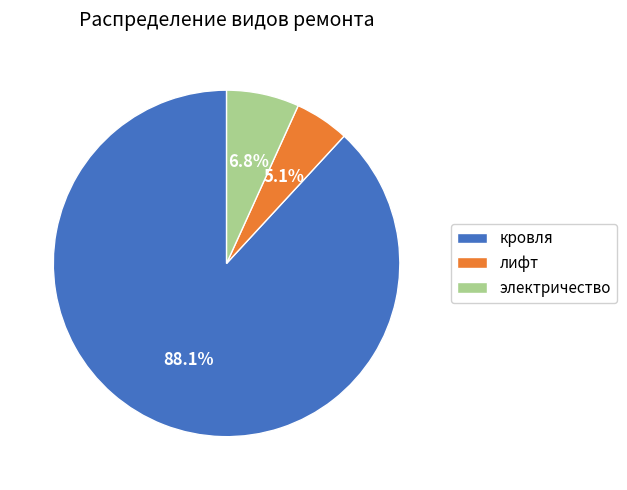

Which slice is the smallest?

лифт